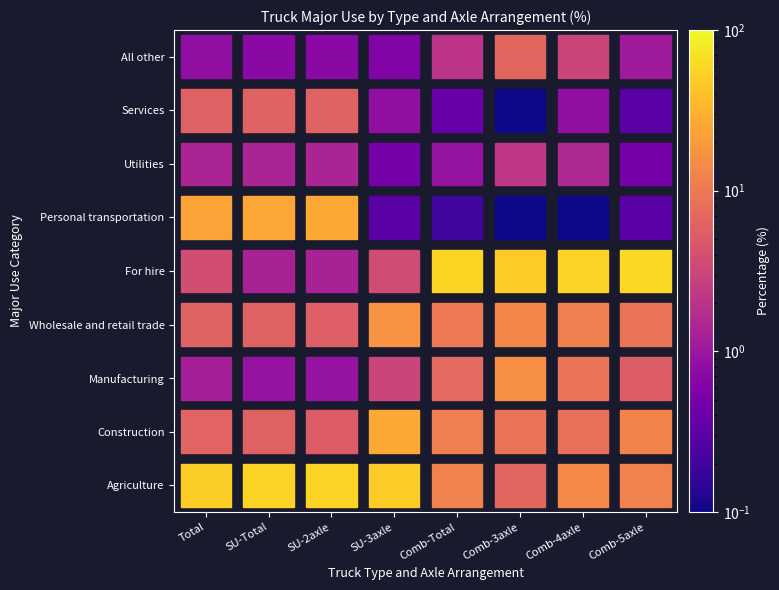

Rank the categories by Utilities value from highest to lowest.

5, 6, 0, 1, 2, 4, 3, 7